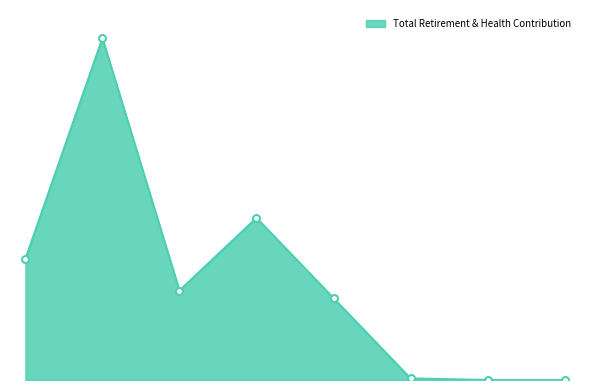

How many interior local peaks (higher than both neighbors) does the data have?

2